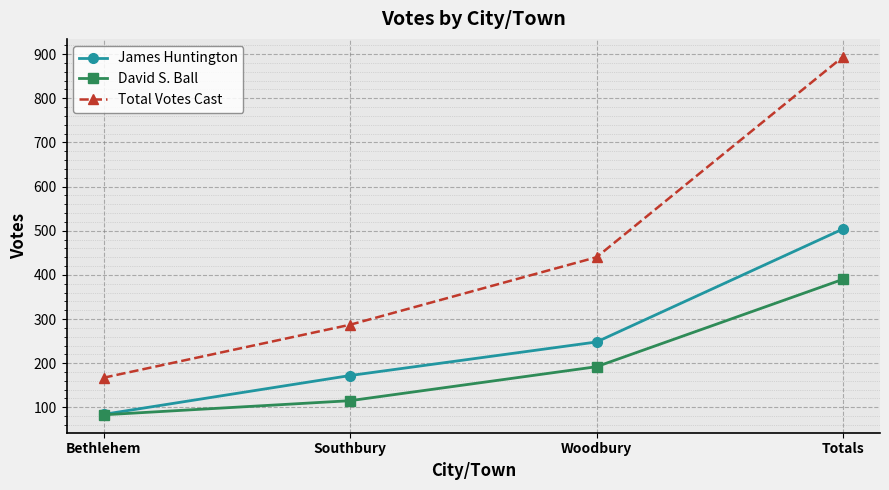

How many series are shown in this chart?

3